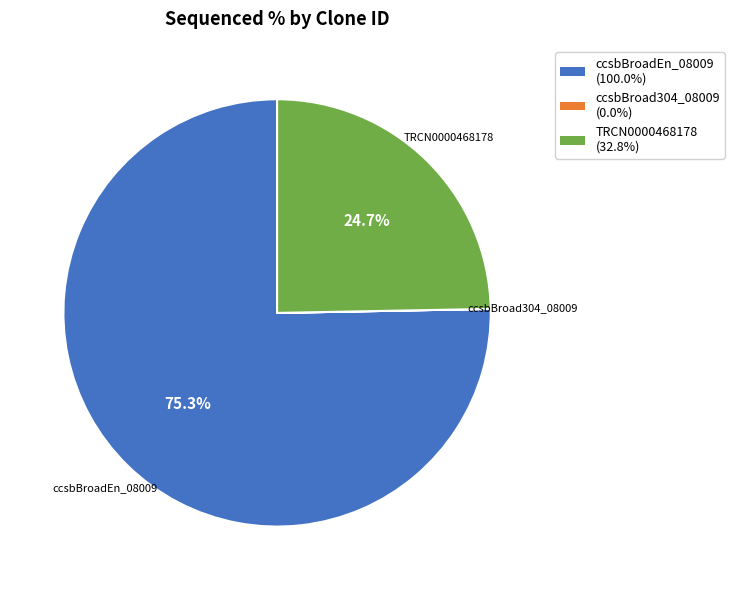

Which category has the biggest portion of the pie?

ccsbBroadEn_08009